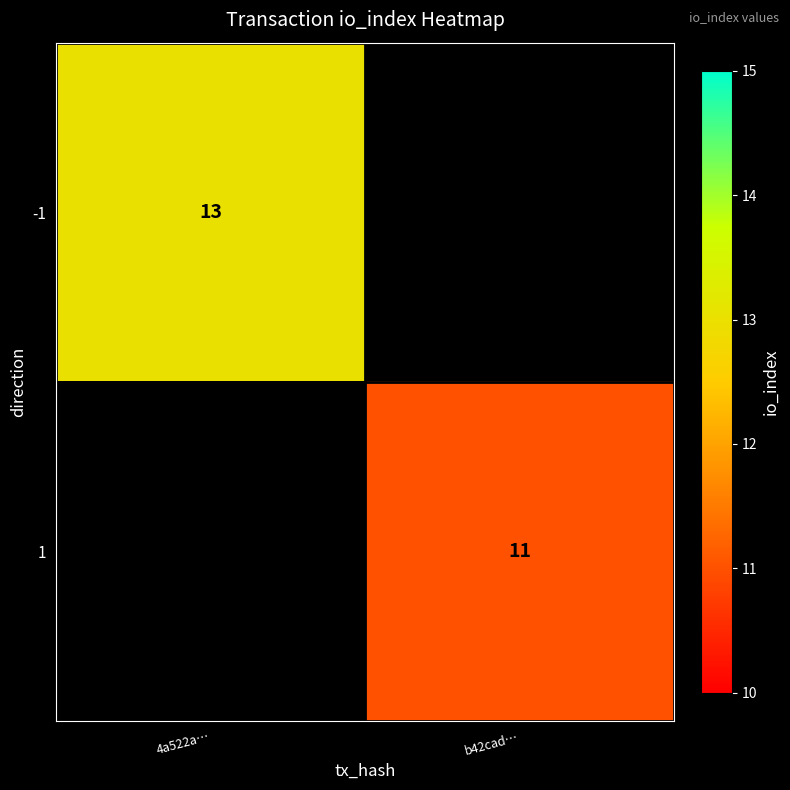

True or false: 1 has a value of 11 at b42cad….

True